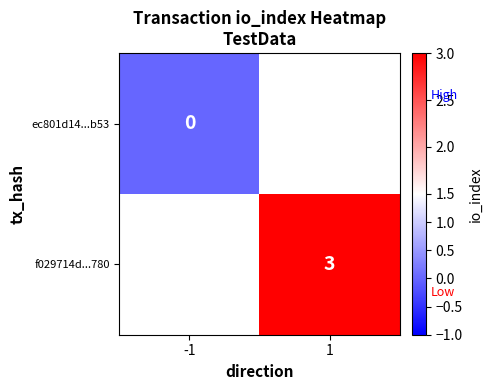

The f029714d...780 series shows 3 at 1. True or false?

True